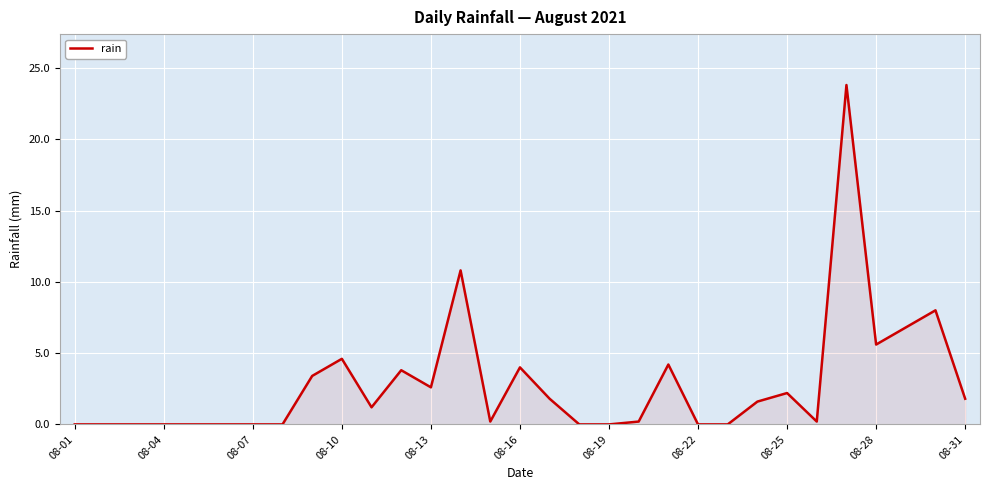

What is the difference between the maximum and minimum values?

23.8